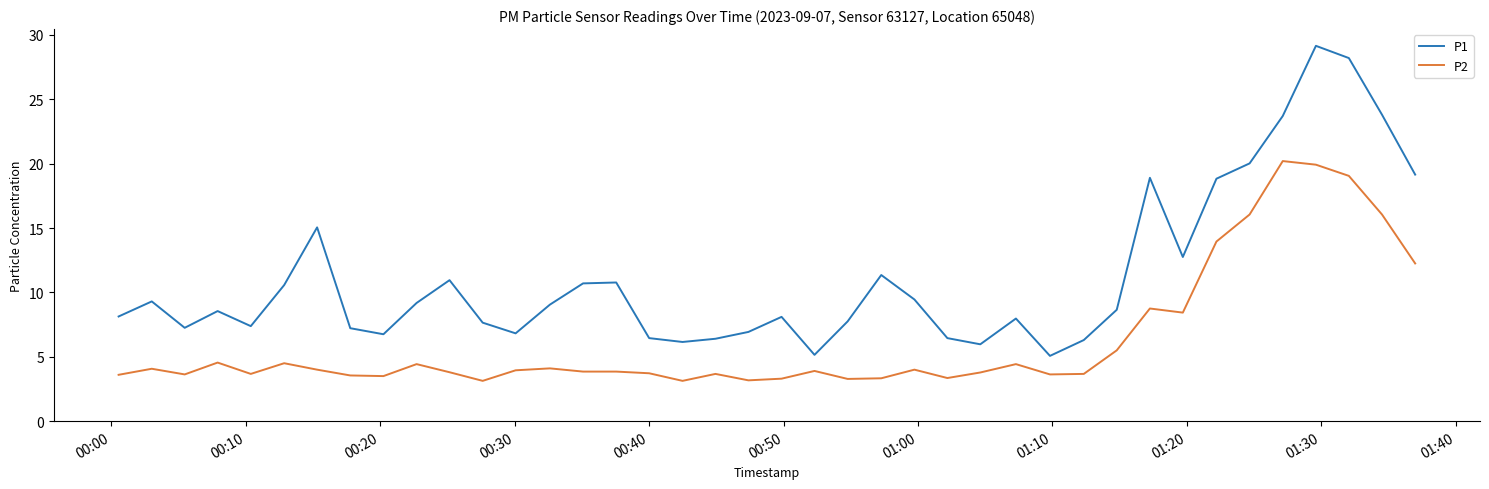

What is the lowest value of the P2 series?

3.1